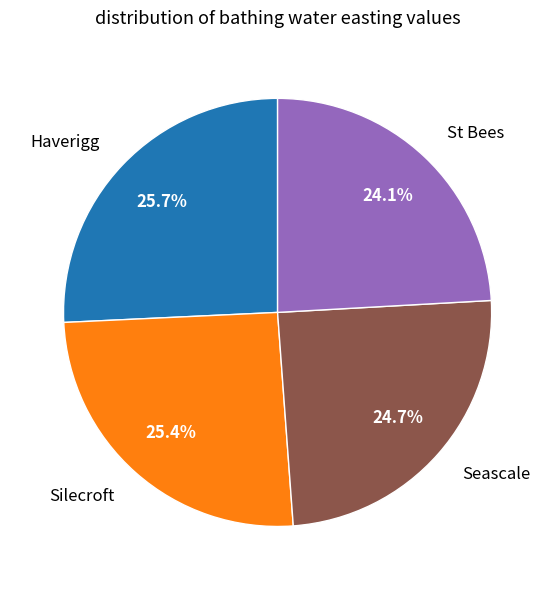

Is there any slice that represents more than half of the pie?

No